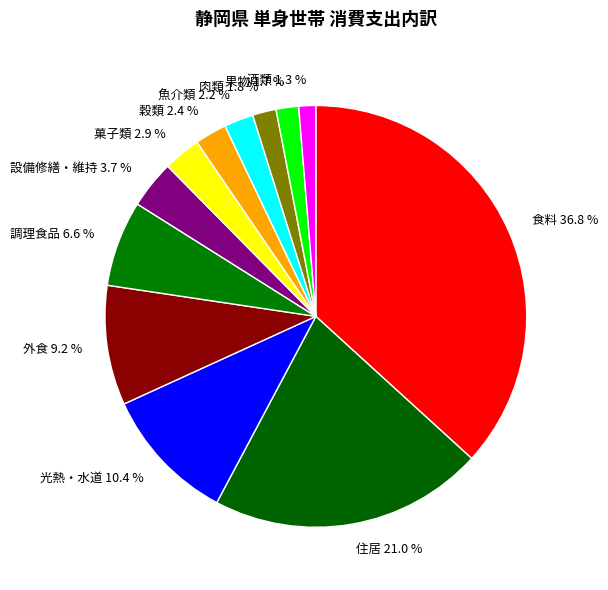

Count the number of slices in the pie.

12